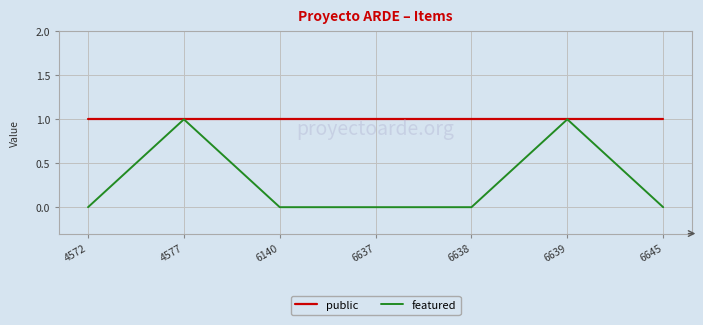

True or false: featured has a value of 0 at 6639.

False